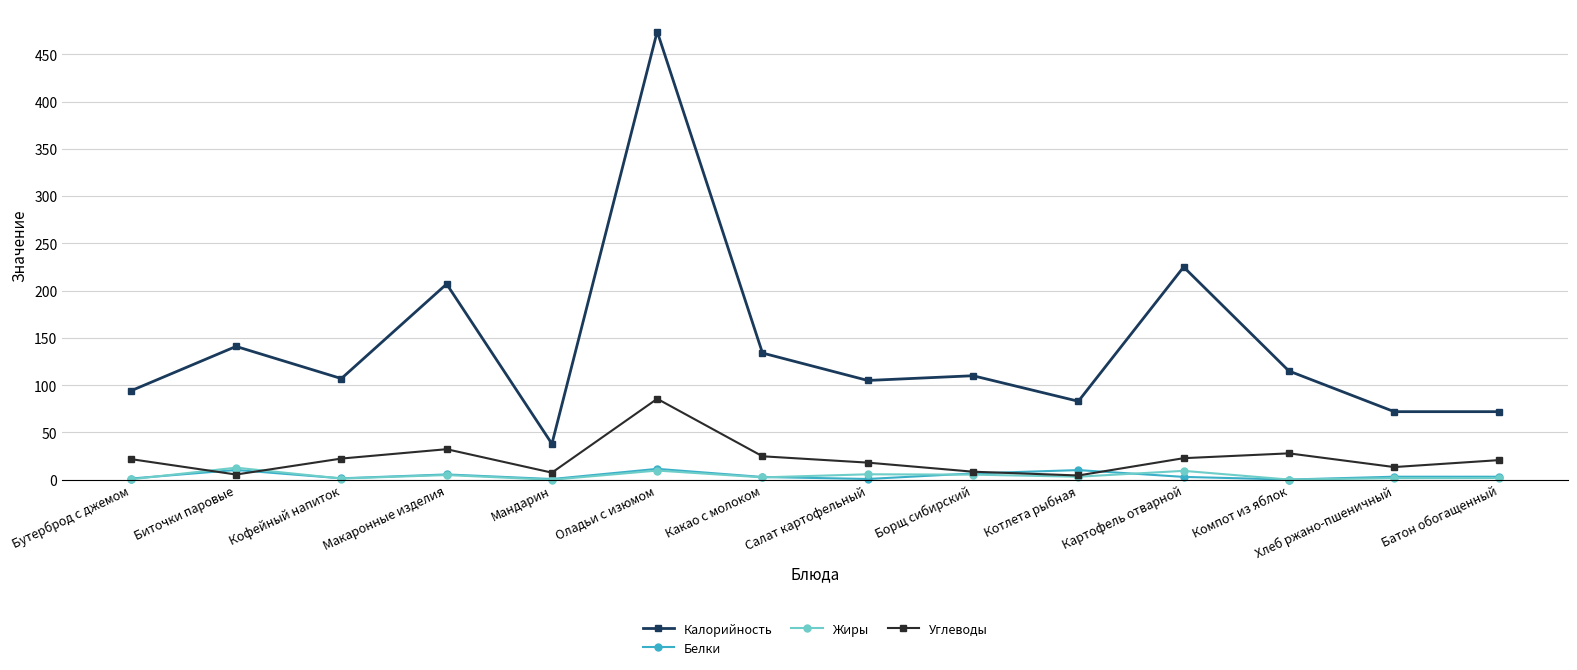

How many series are shown in this chart?

4